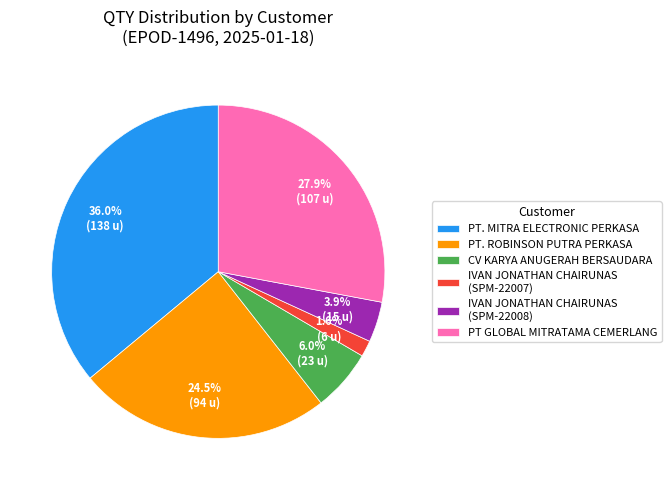

To the nearest percent, what is the difference between the largest and smallest slice percentages?

34%